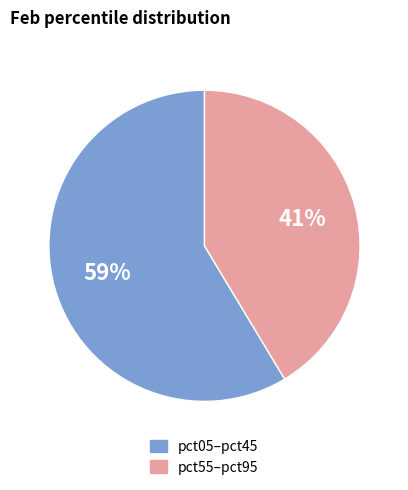

How many segments does this pie chart have?

2